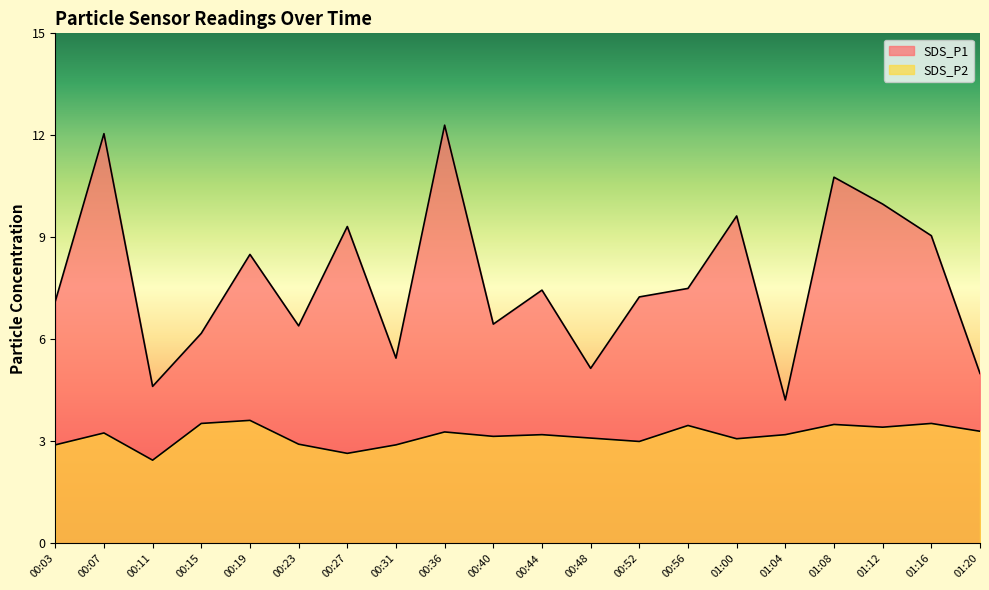

In SDS_P2, how many points are higher than both neighbors (excluding endpoints)?

7